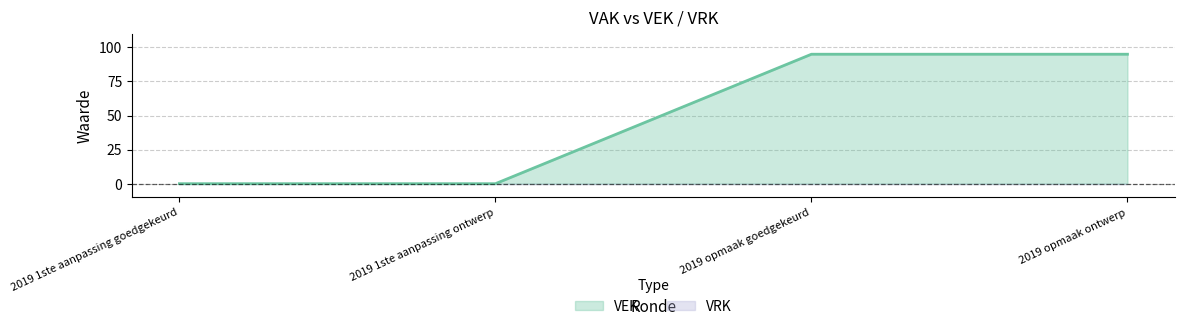

Which category has the lowest value across all series?

2019 1ste aanpassing goedgekeurd